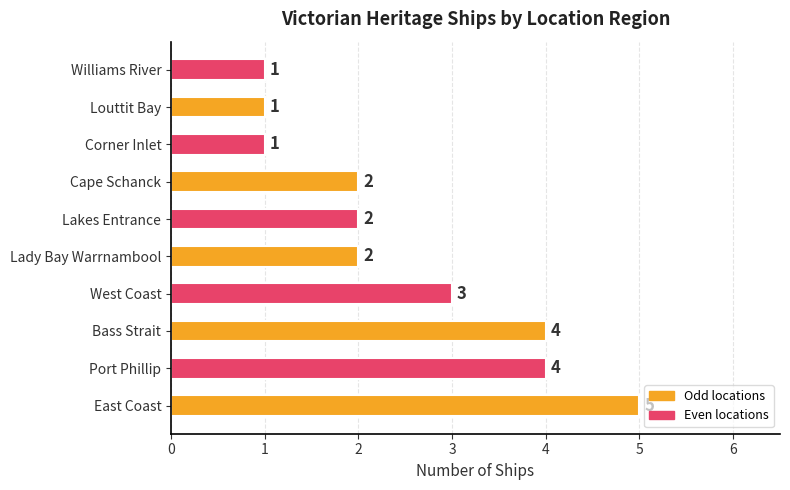

How many data points are less than 2?

3